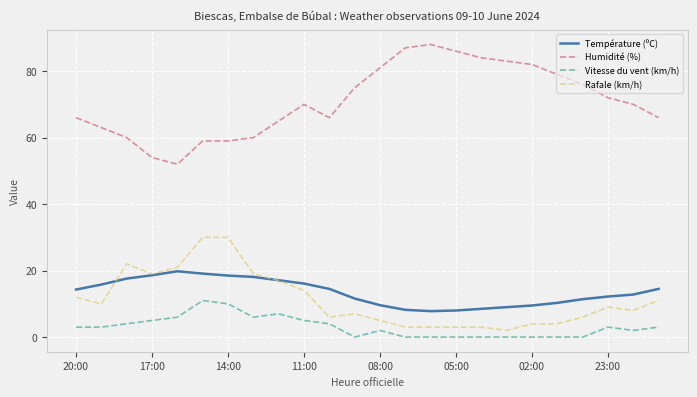

How many series are shown in this chart?

4